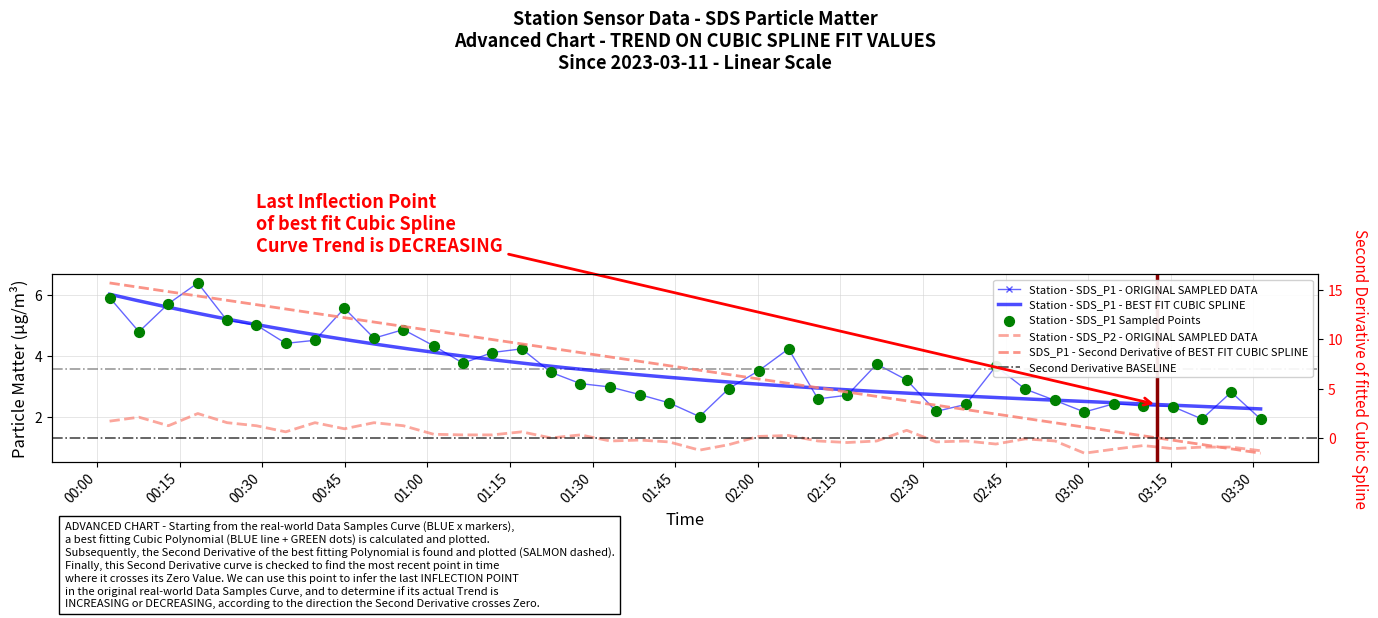

Which series reaches the minimum Y coordinate?

SDS_P2